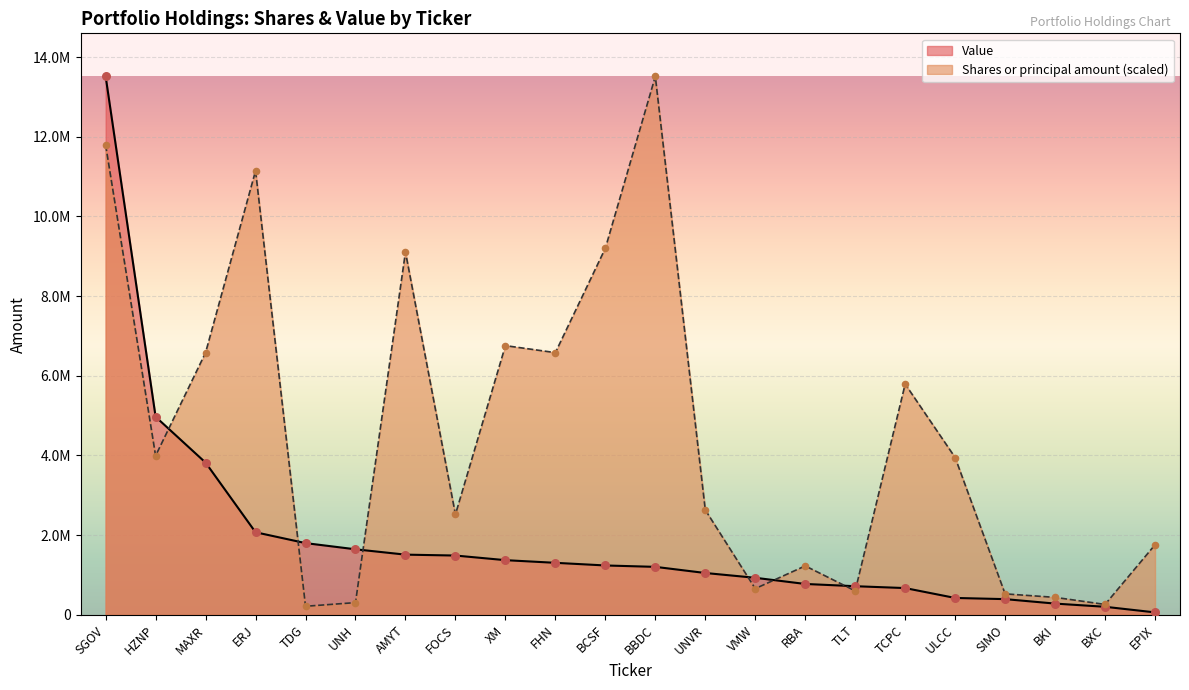

Which series reaches the maximum Y coordinate?

Shares or principal amount